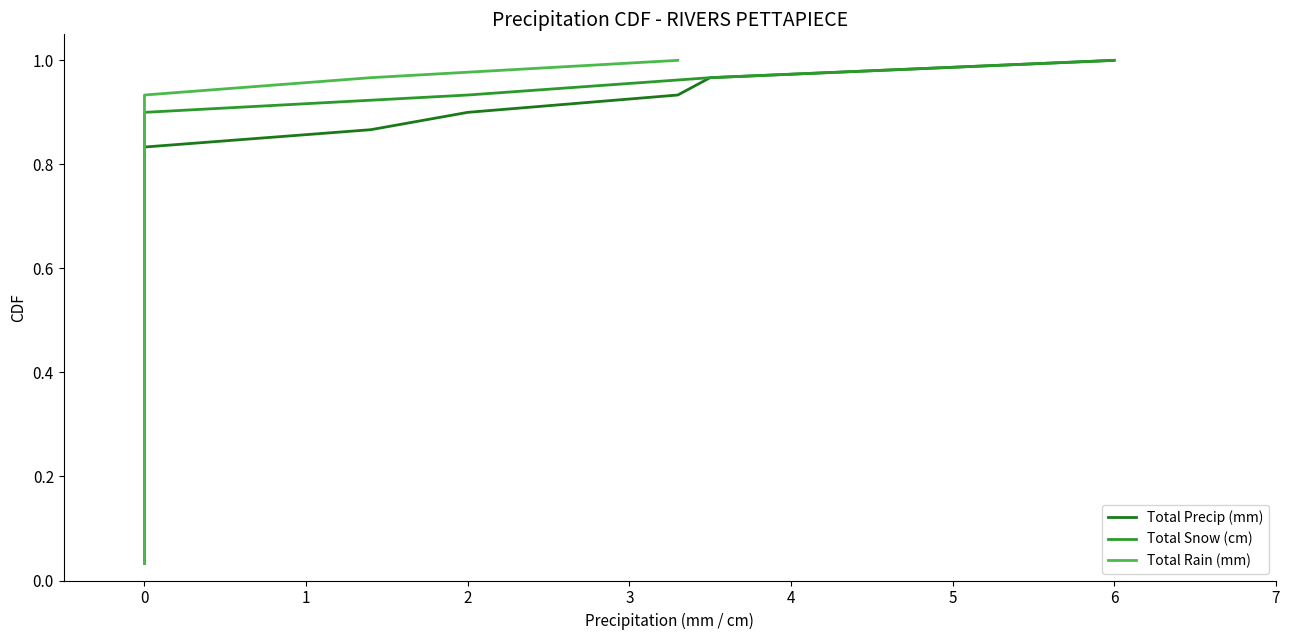

What is the difference between the second highest and minimum values in the Total Rain (mm) series?

0.9